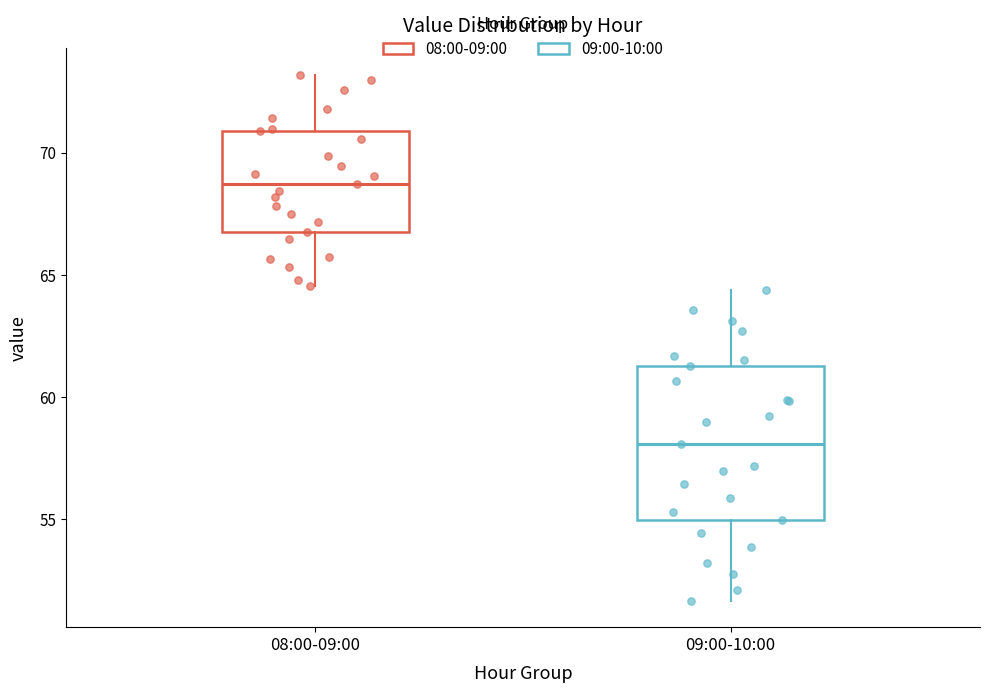

Where is the upper edge of the box for 08:00-09:00 on the y-axis? The values are not printed on the chart, so give them approximately, as read against the axis.

71.0